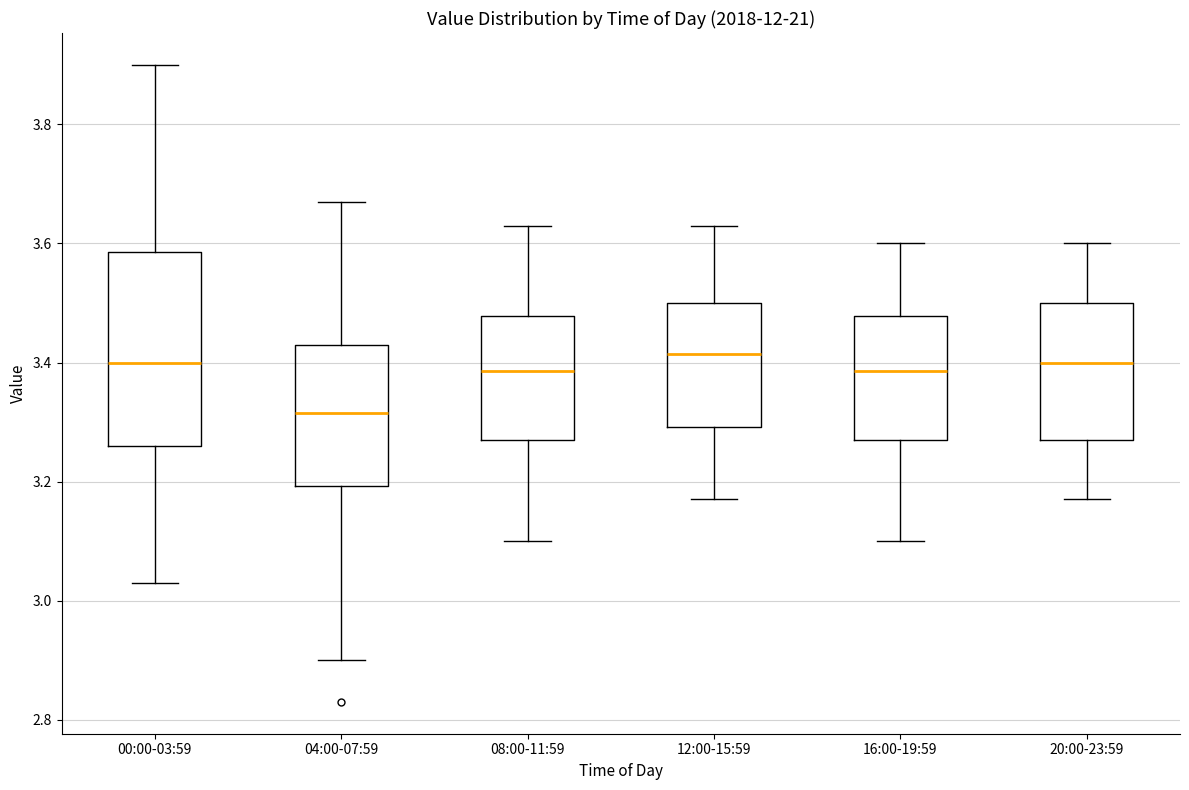

Reading left to right, transcribe this box plot: for each box, give where its median line is, the range the box spans, and where its two whiskers end, as read against the y-axis. The values are not printed on the chart, so give them approximately, as read against the axis.

00:00-03:59: median 3.40, box 3.26 to 3.58, whiskers 3.04 to 3.90
04:00-07:59: median 3.32, box 3.20 to 3.44, whiskers 2.90 to 3.68
08:00-11:59: median 3.38, box 3.28 to 3.48, whiskers 3.10 to 3.64
12:00-15:59: median 3.42, box 3.30 to 3.50, whiskers 3.18 to 3.64
16:00-19:59: median 3.38, box 3.28 to 3.48, whiskers 3.10 to 3.60
20:00-23:59: median 3.40, box 3.28 to 3.50, whiskers 3.18 to 3.60